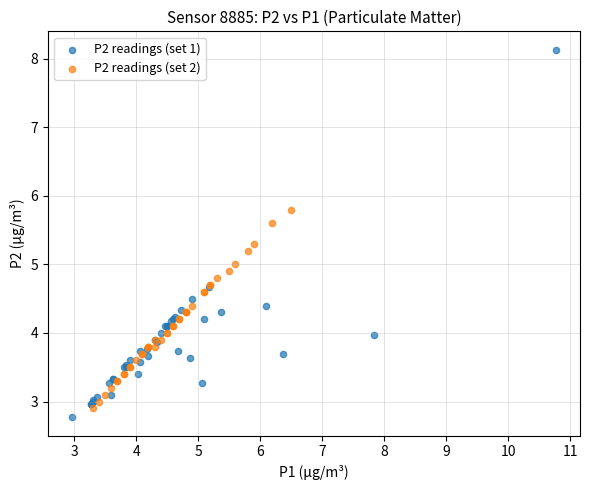

Which series has the widest spread of Y values?

P2 readings (set 1)